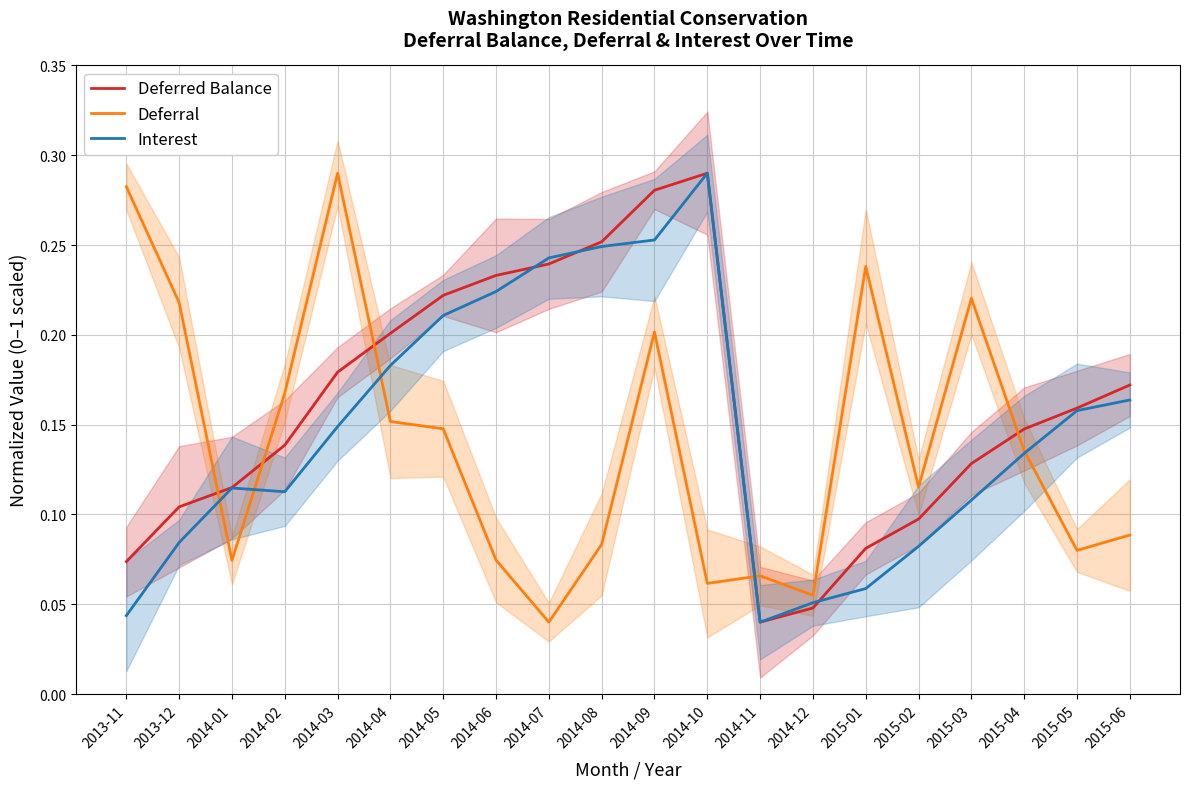

Which series ends up on top after the final intersection of Interest and Deferred Balance?

Deferred Balance